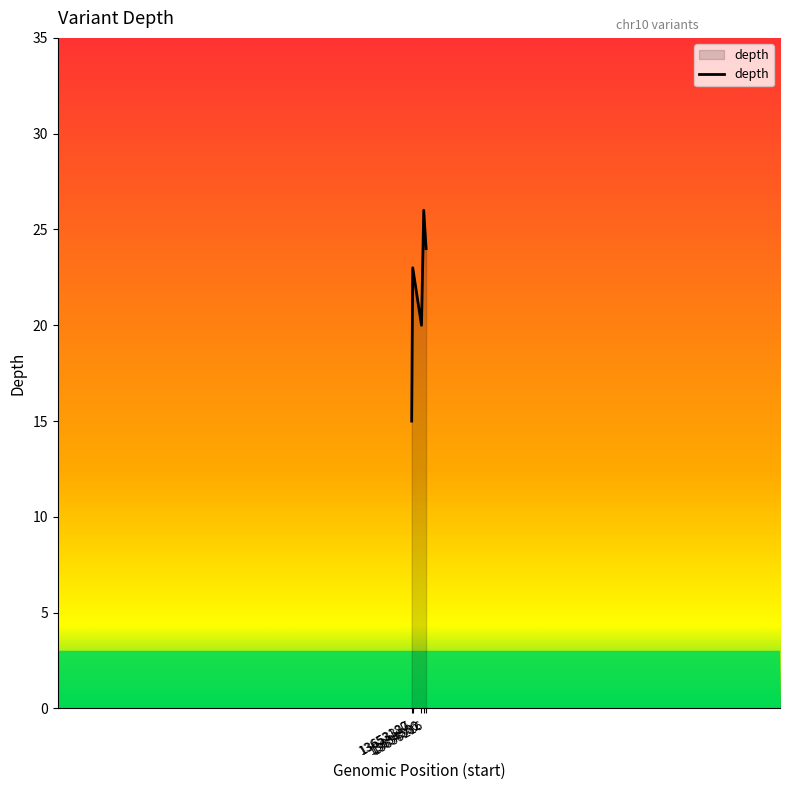

What is the minimum value shown in the chart?

15